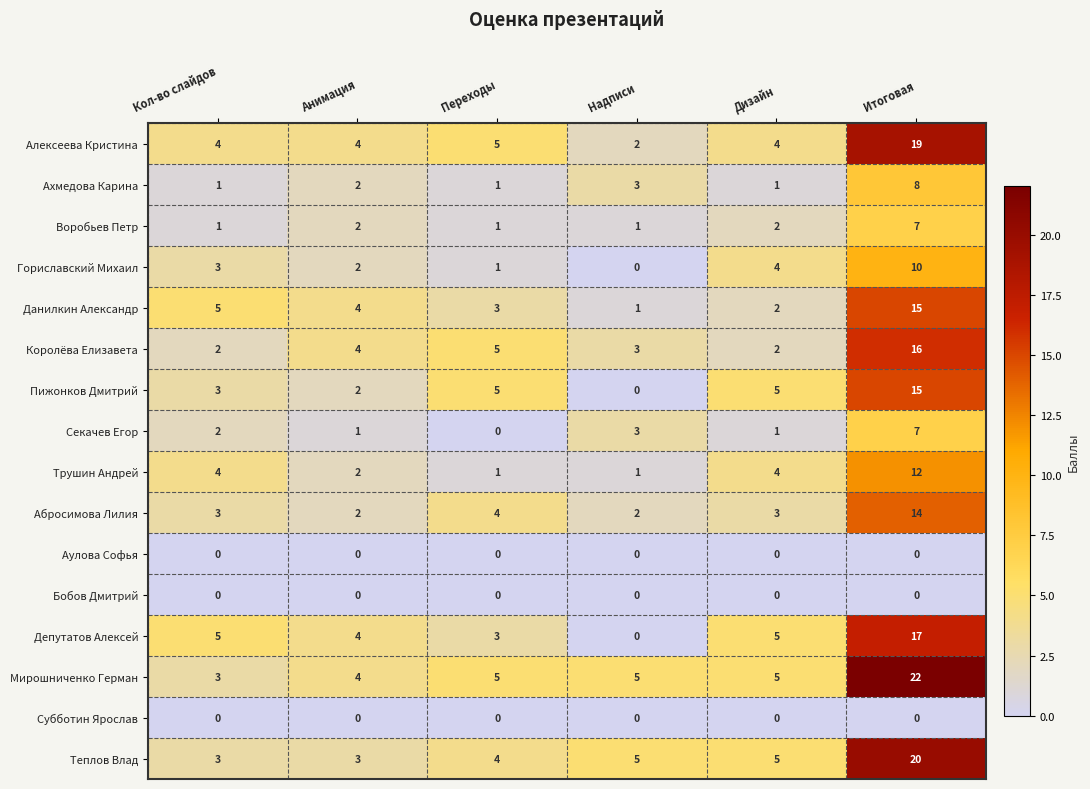

What is the average value of the Королёва Елизавета series?

5